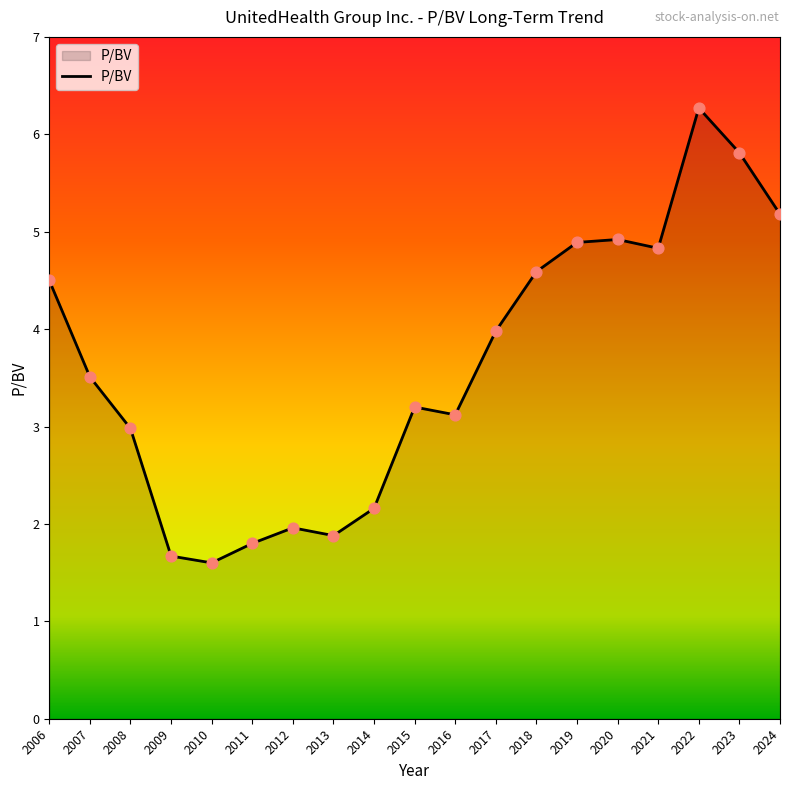

What is the change in value from 2012 to 2019?

+2.9